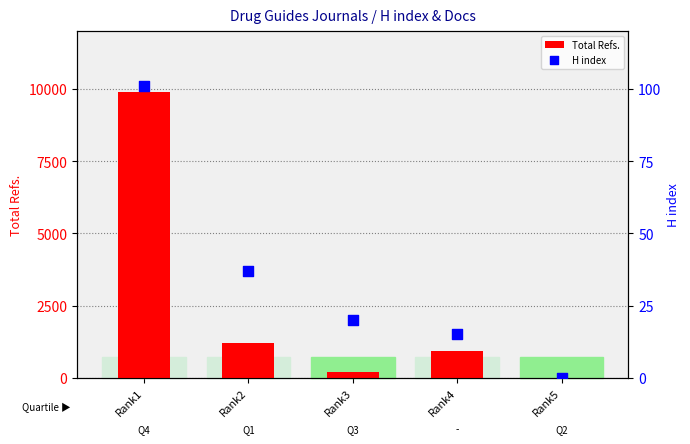

Is the value of Total Refs. at Rank2 greater than the value of H index at Rank1?

Yes